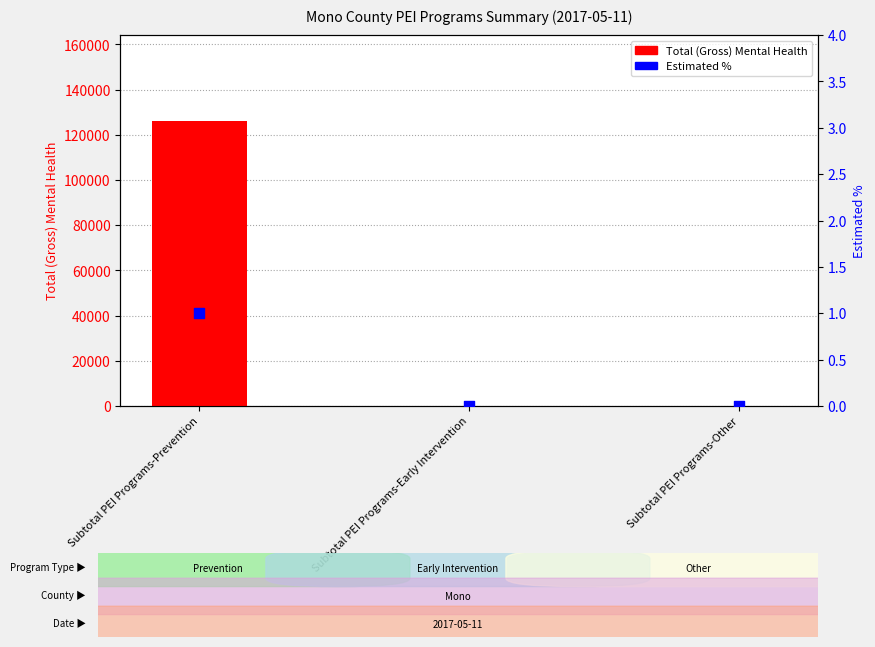

Which series reaches the maximum Y coordinate?

Total (Gross) Mental Health